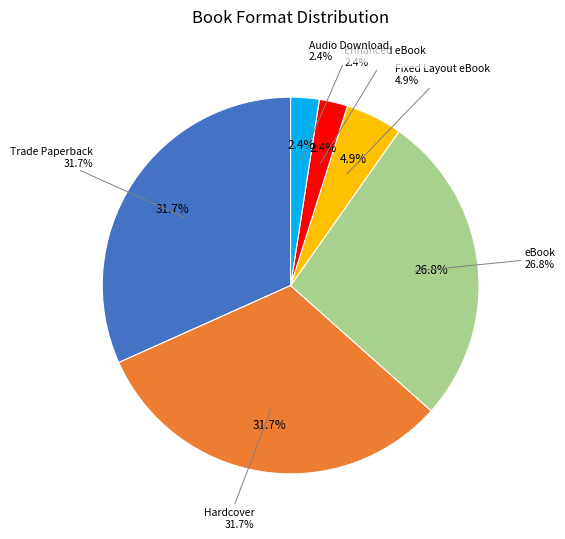

What is the largest slice in the pie chart?

Trade Paperback